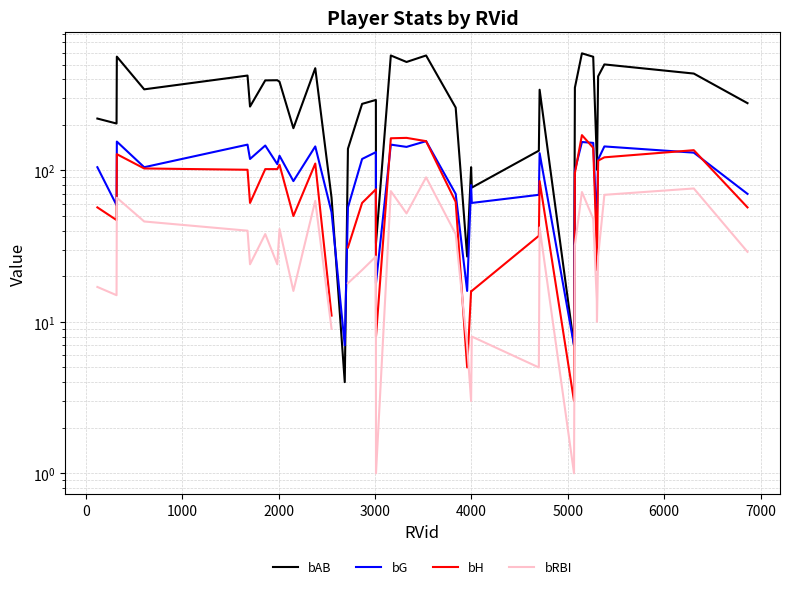

List the series in order of their overall mean, highest first.

bAB, bG, bH, bRBI